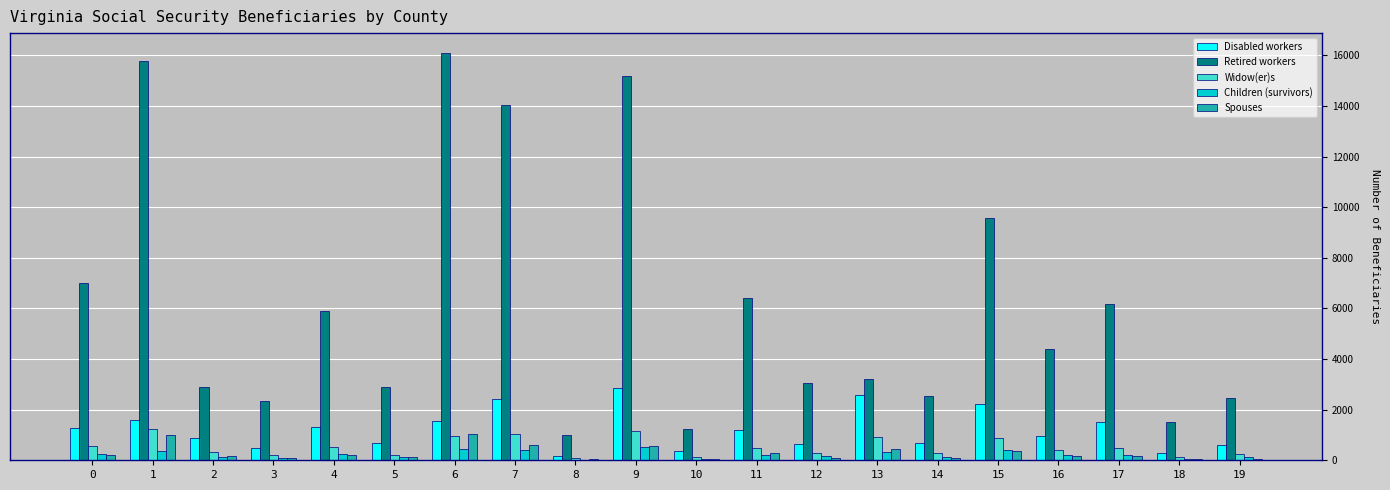

Between 7 and 8, which series saw the biggest shift?

Retired workers